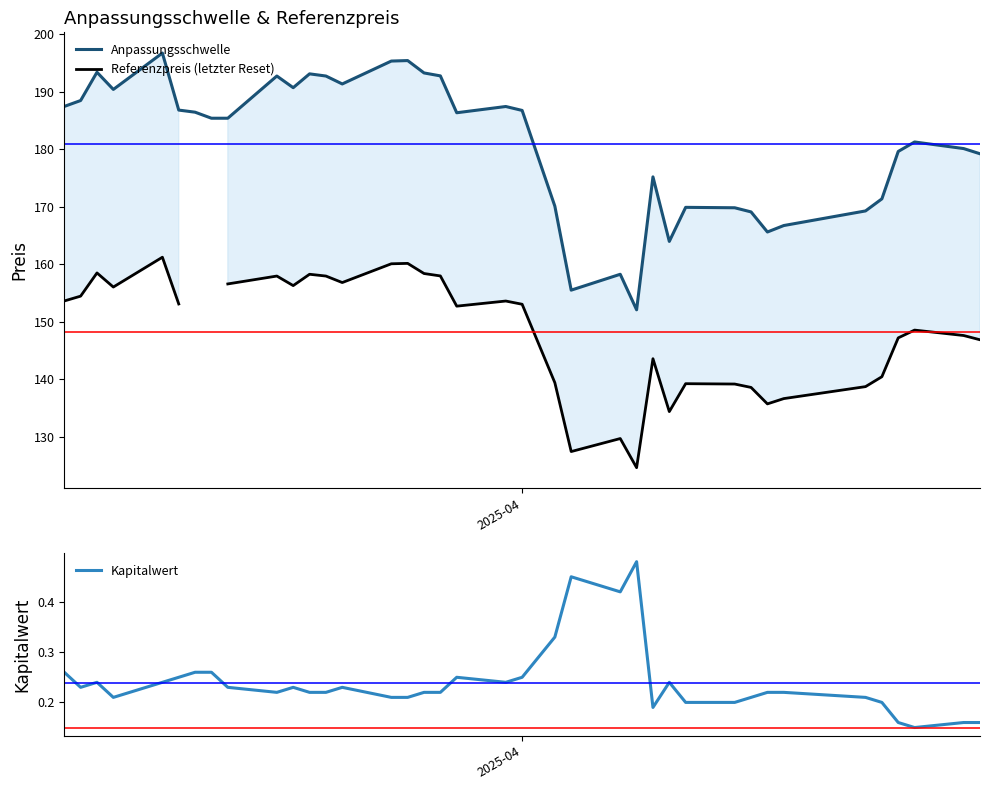

How many data points in Anpassungsschwelle are above 186?

19